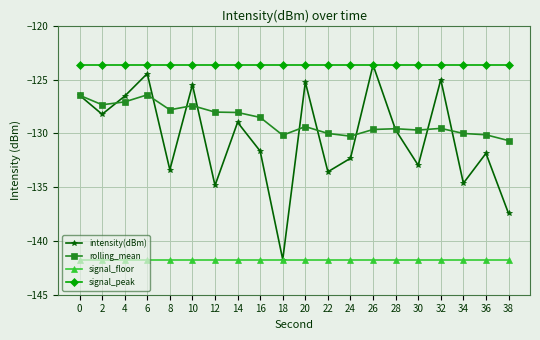

What is the total value across all series at 20?

-520.0